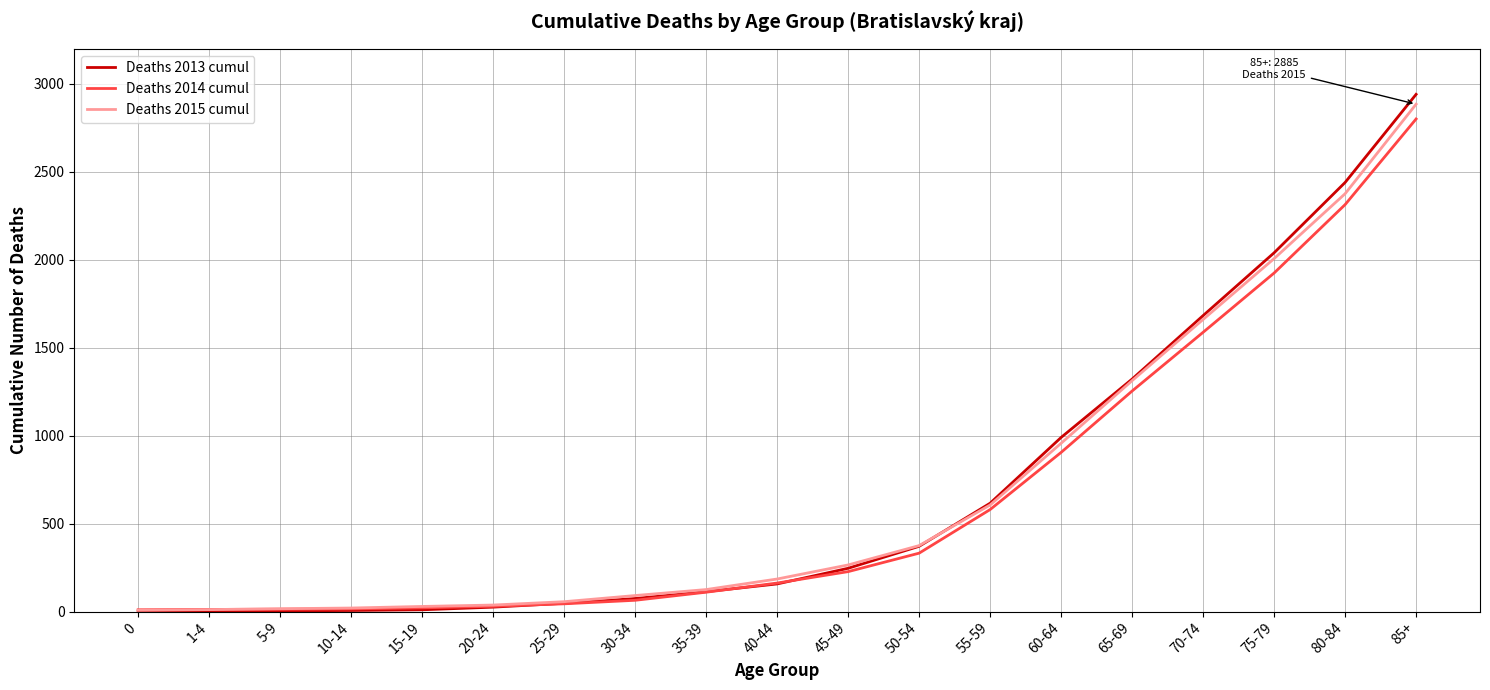

Which category has the highest value across all series?

85+